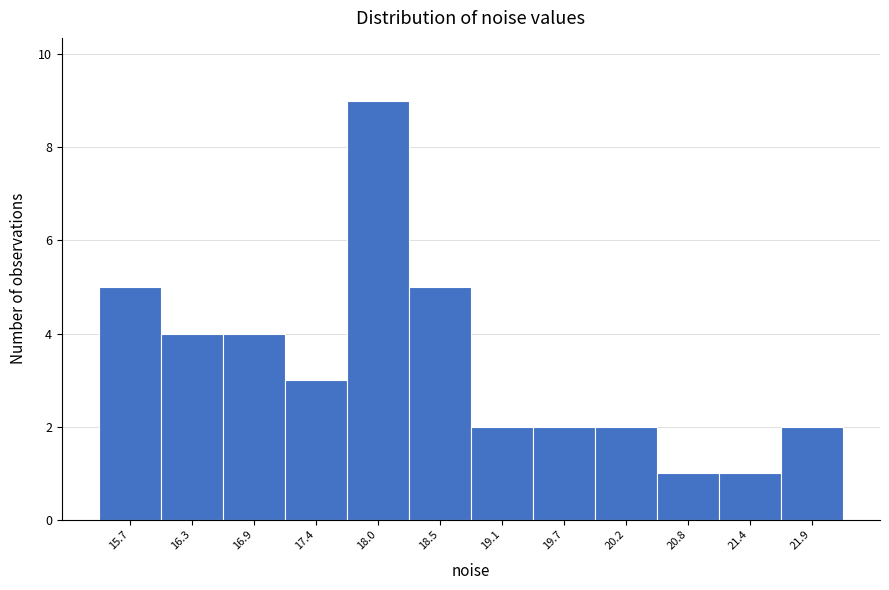

Reading left to right, list all the values displayed in this chart.

15.7=5	16.3=4	16.9=4	17.4=3	18.0=9	18.5=5	19.1=2	19.7=2	20.2=2	20.8=1	21.4=1	21.9=2